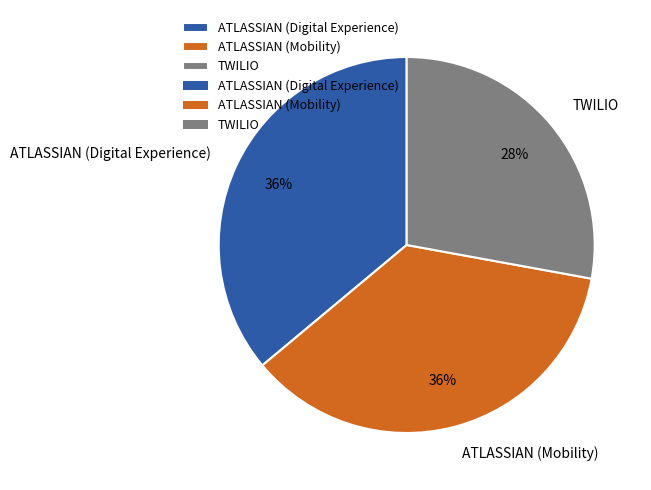

How many segments does this pie chart have?

3